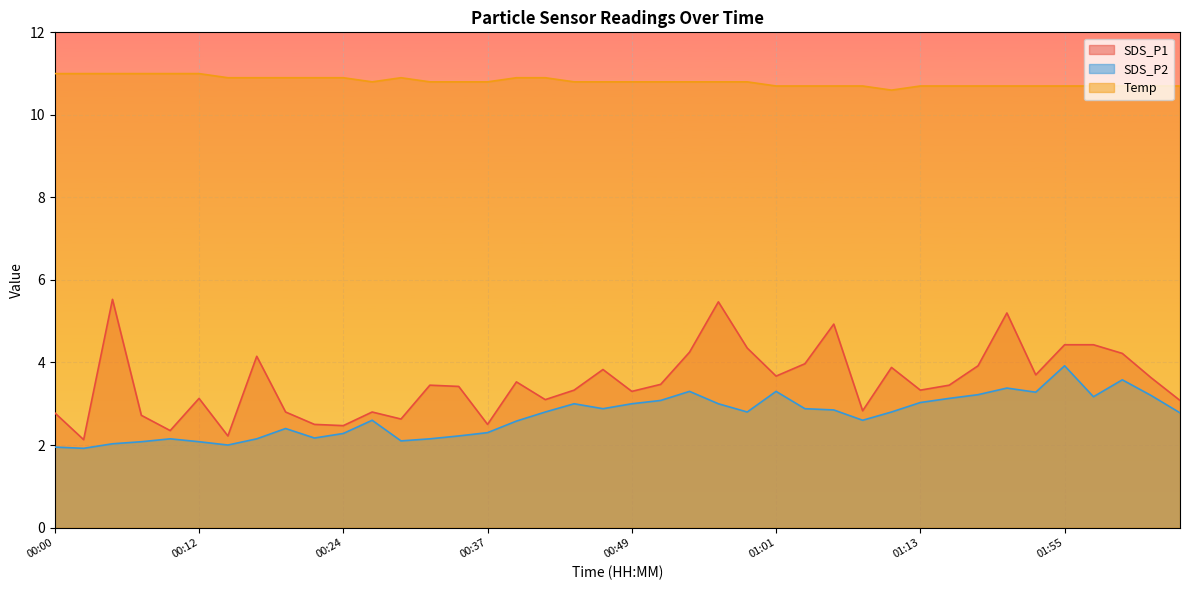

Is it true that SDS_P1 equals 4.2 at 00:17?

True